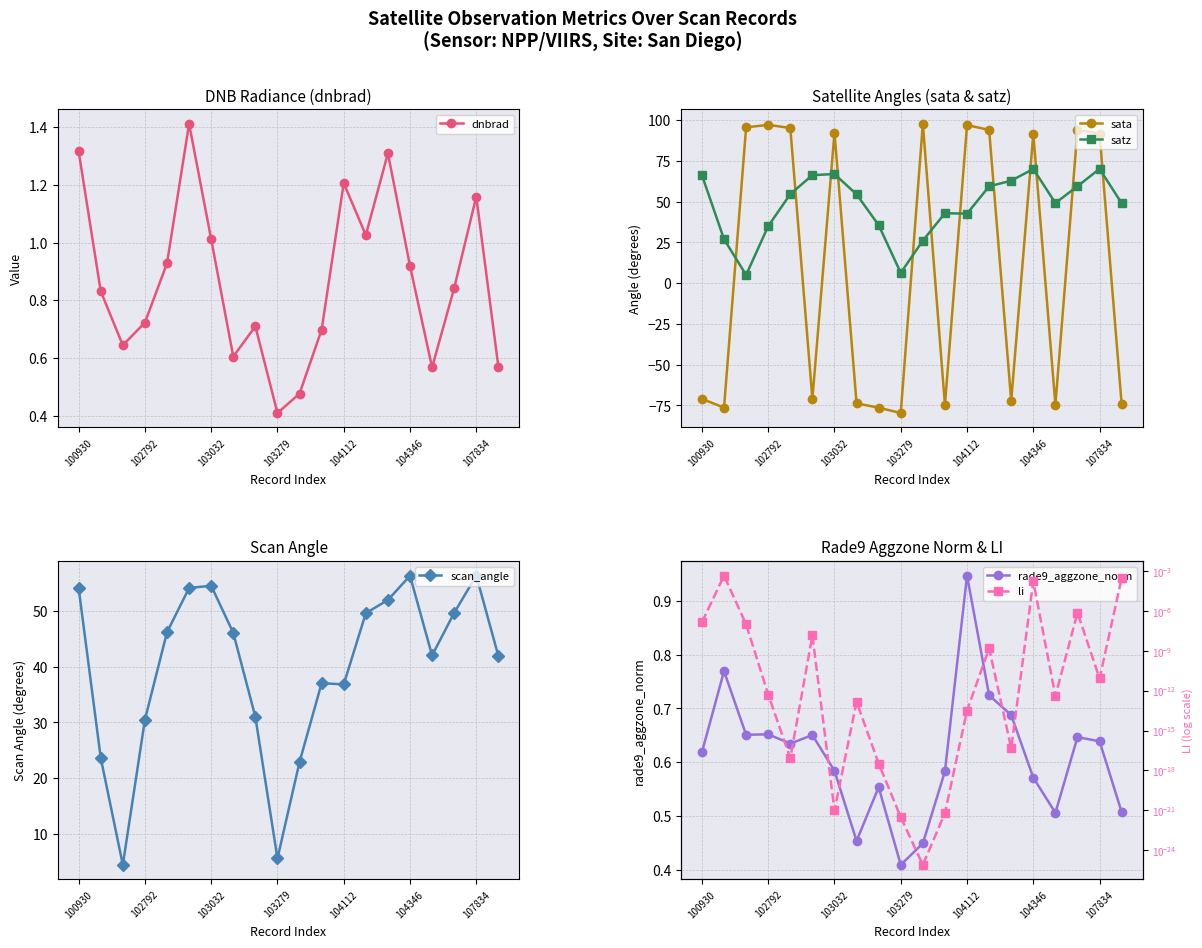

True or false: sata has more than 0 points higher than both neighbors.

True